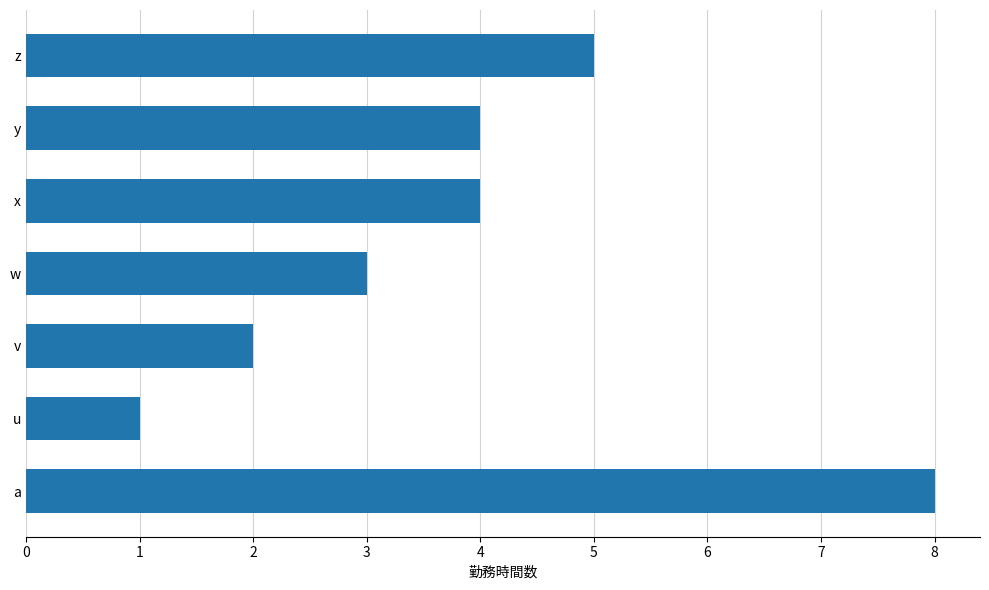

Count the values in the range 2 to 5.

5